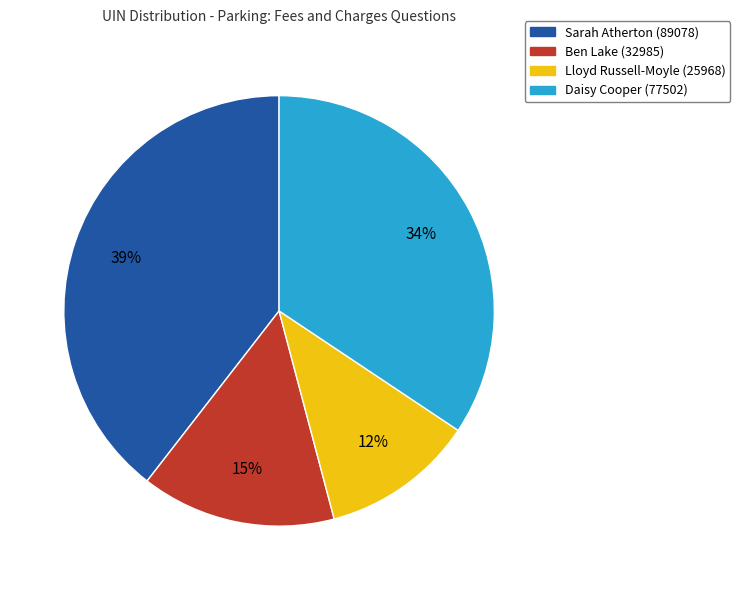

The Daisy Cooper (77502) slice represents 34% of the pie. True or false?

True